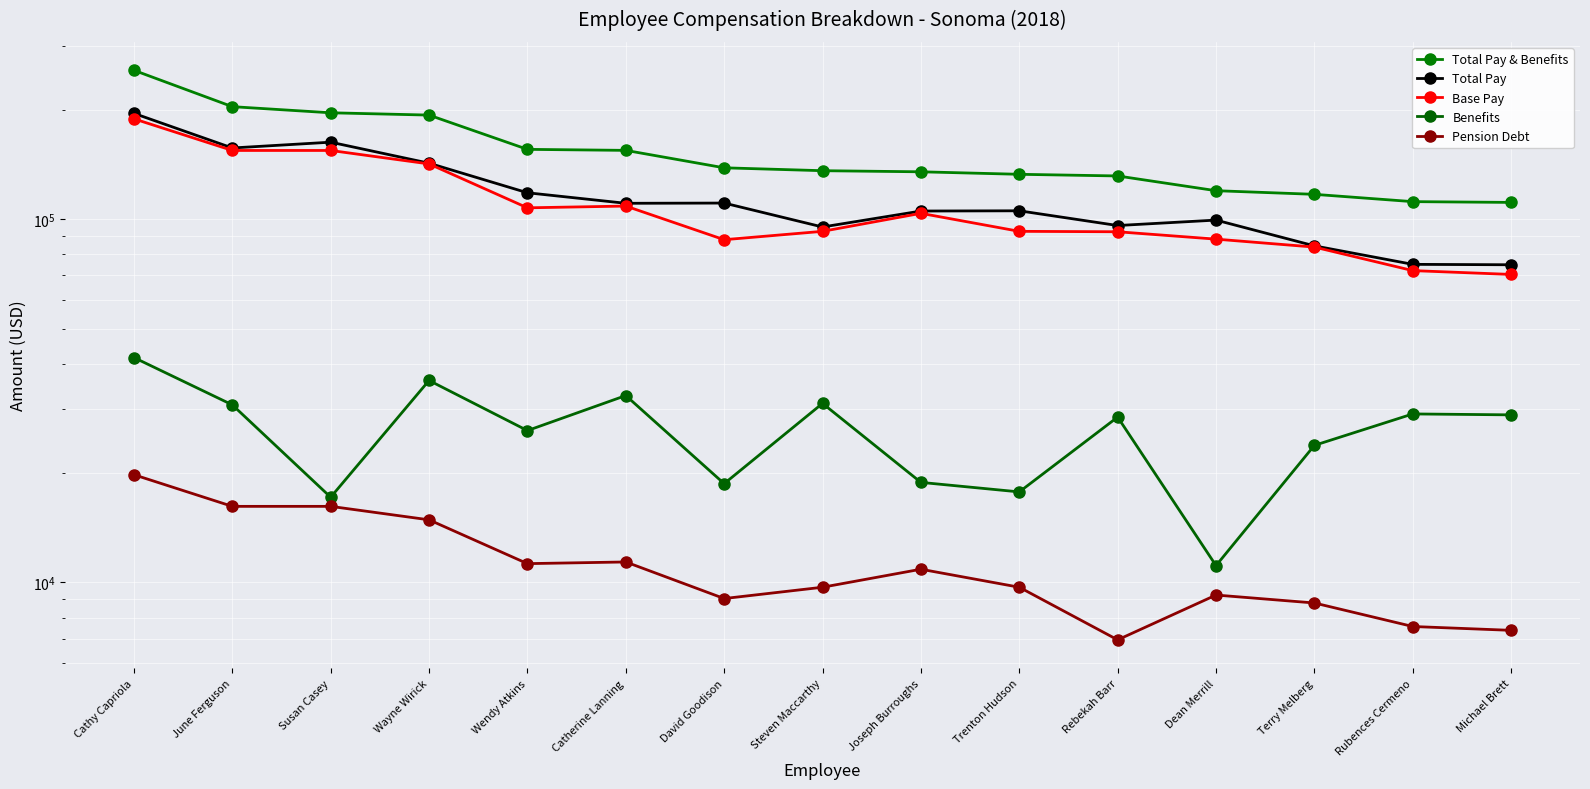

What is the difference between the Total Pay values at Rebekah Barr and Trenton Hudson?

9405.0